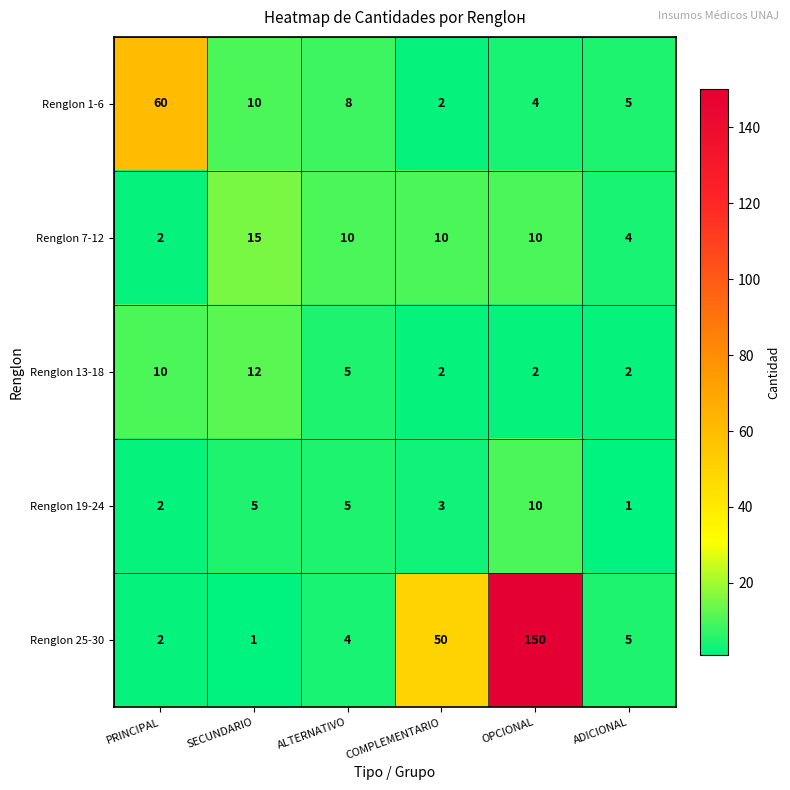

What is the spread (max minus min) of values at ADICIONAL?

4